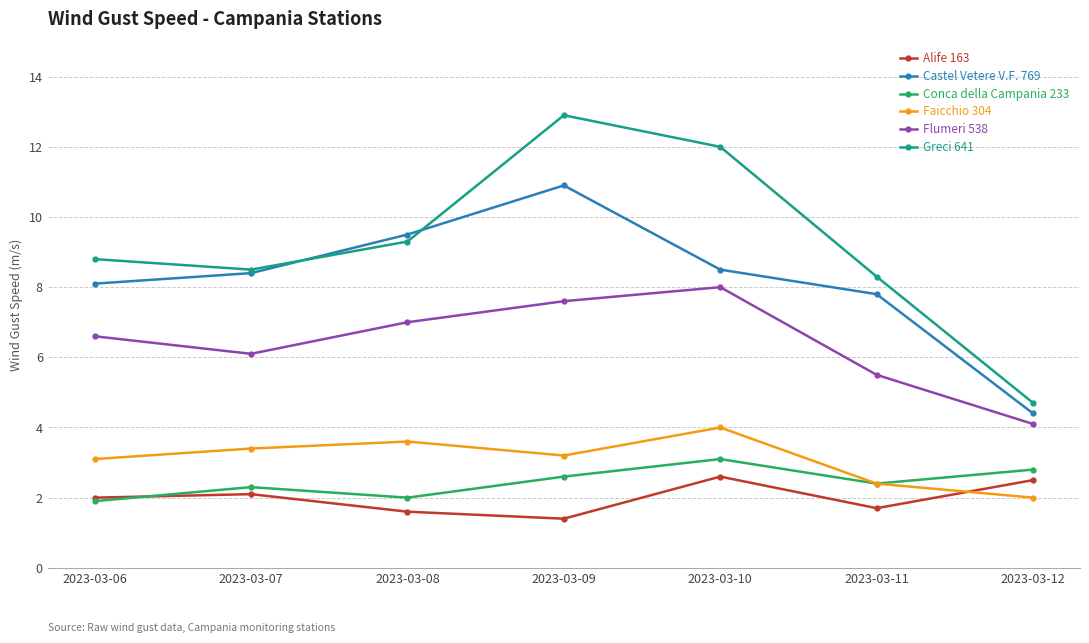

What is the value of the Greci 641 point at the 4th from the left?

12.9